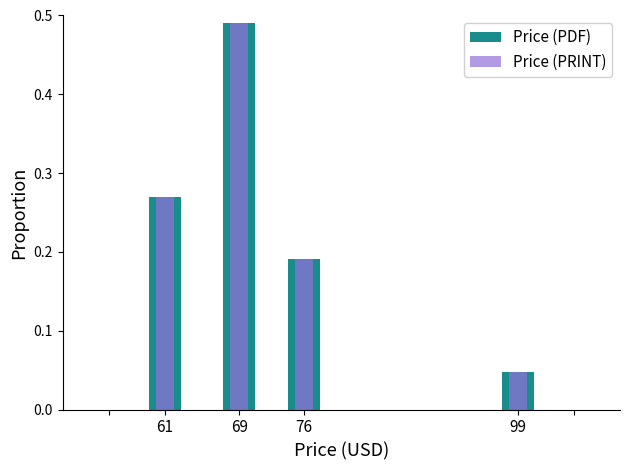

True or false: Price (PDF) has a value of 0.3 at 69.

False